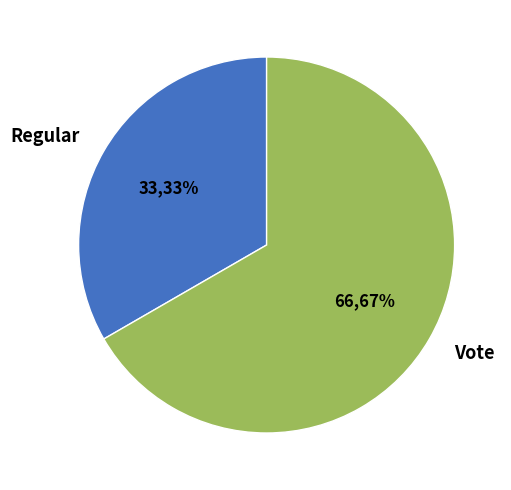

Combined, do Vote and Regular account for over 50%?

Yes